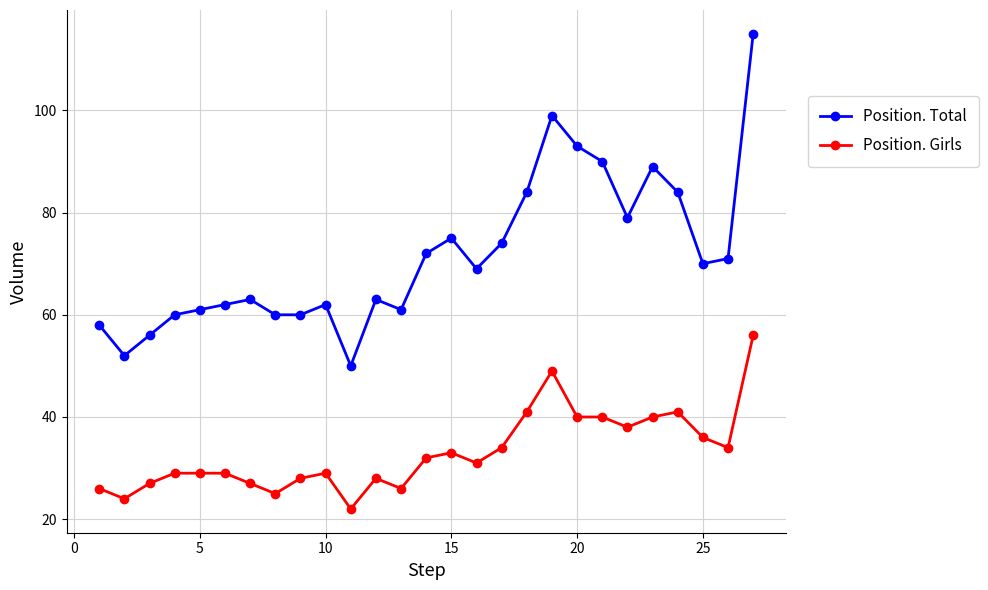

What is the lowest value of the Position. Girls series?

22